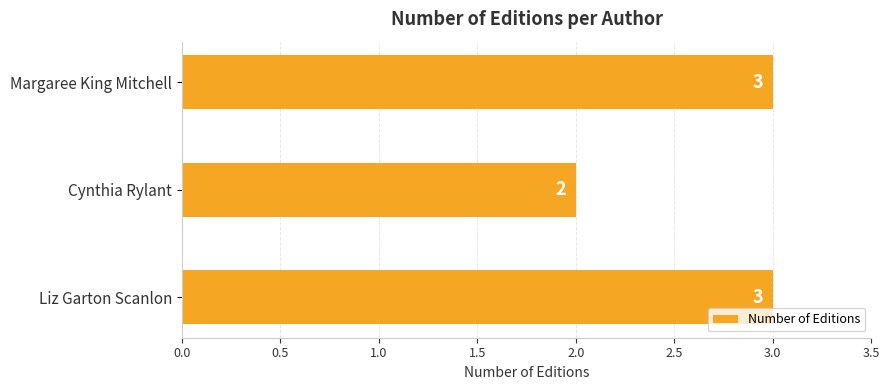

What is the approximate value at Liz Garton Scanlon?

3